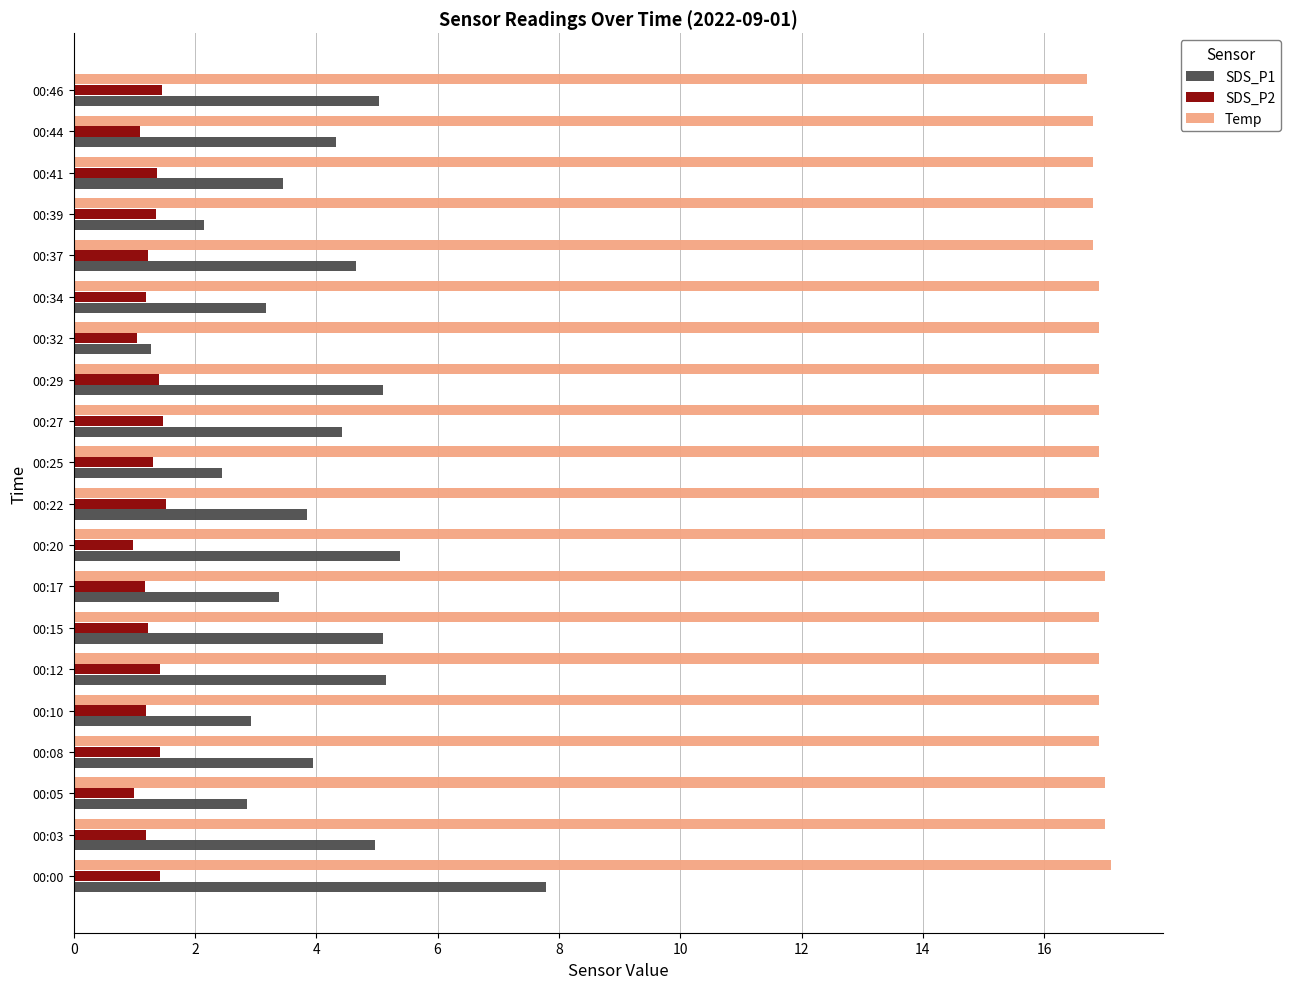

Rank the series by their average value, from lowest to highest.

SDS_P2, SDS_P1, Temp